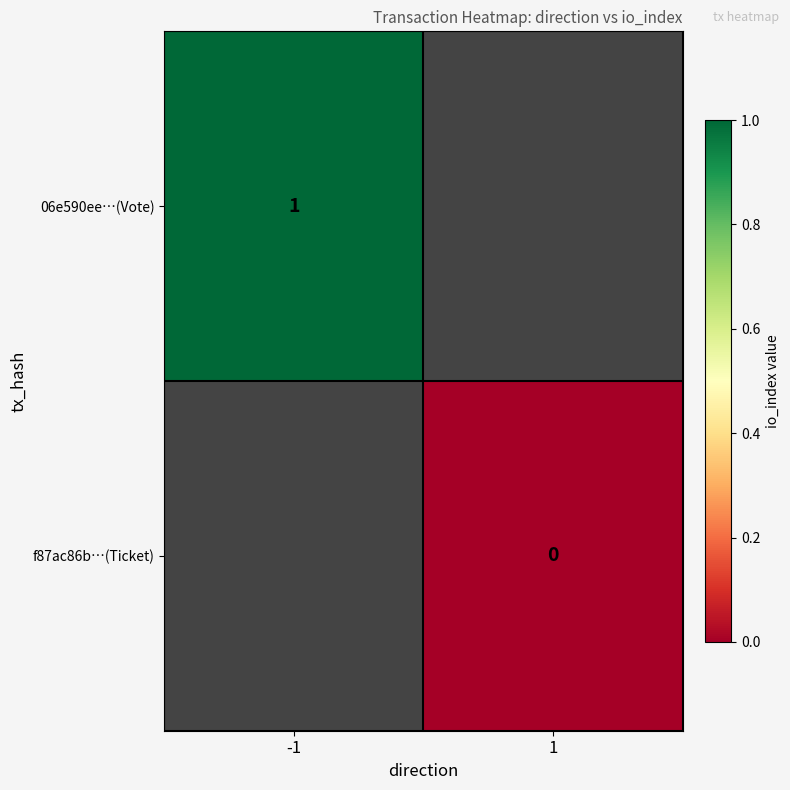

Is it true that 06e590ee…(Vote) equals 1 at -1?

True